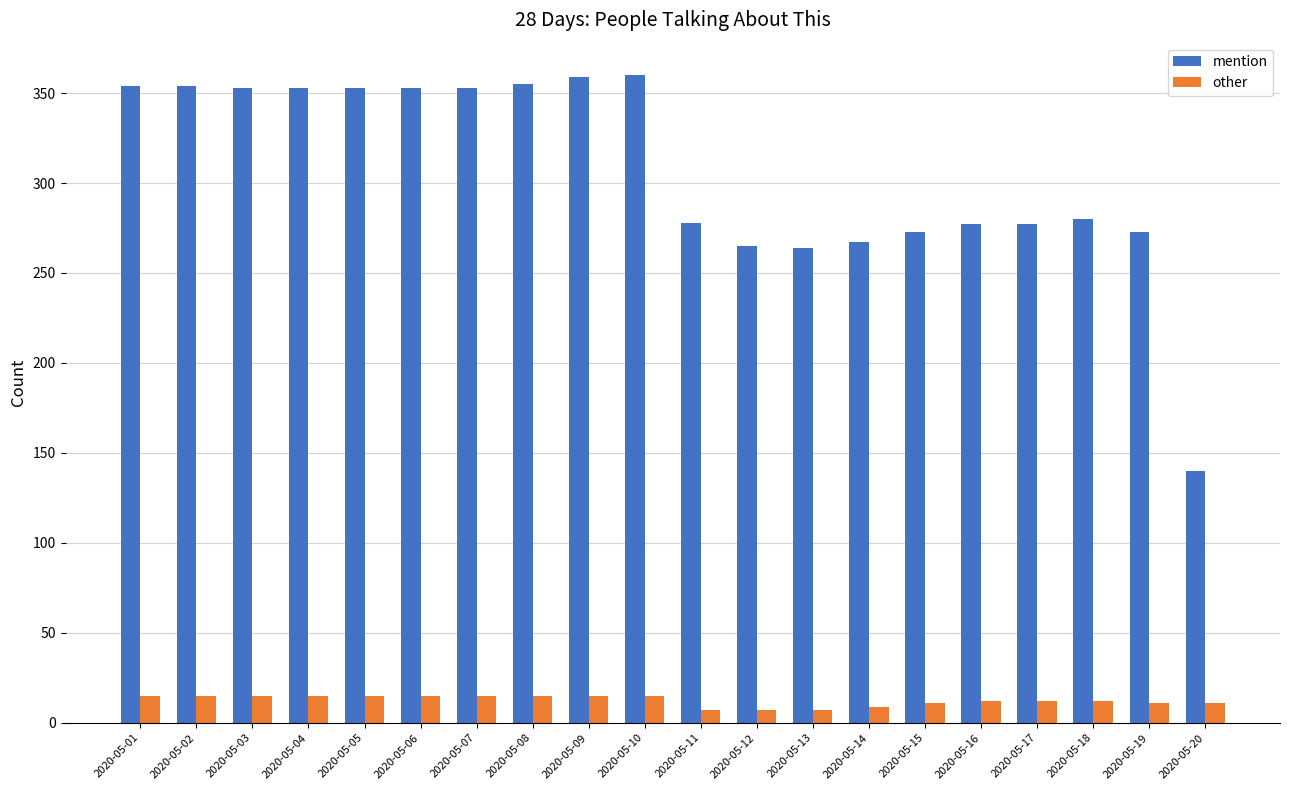

Rank the series at 2020-05-16 from lowest to highest value.

other, mention